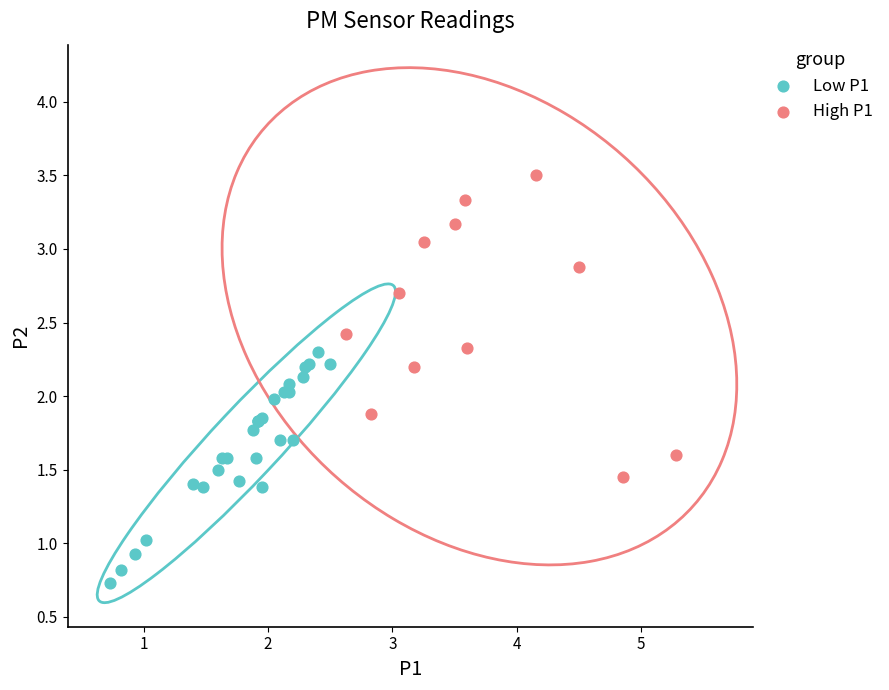

Which series has the largest Y range (max minus min)?

High P1